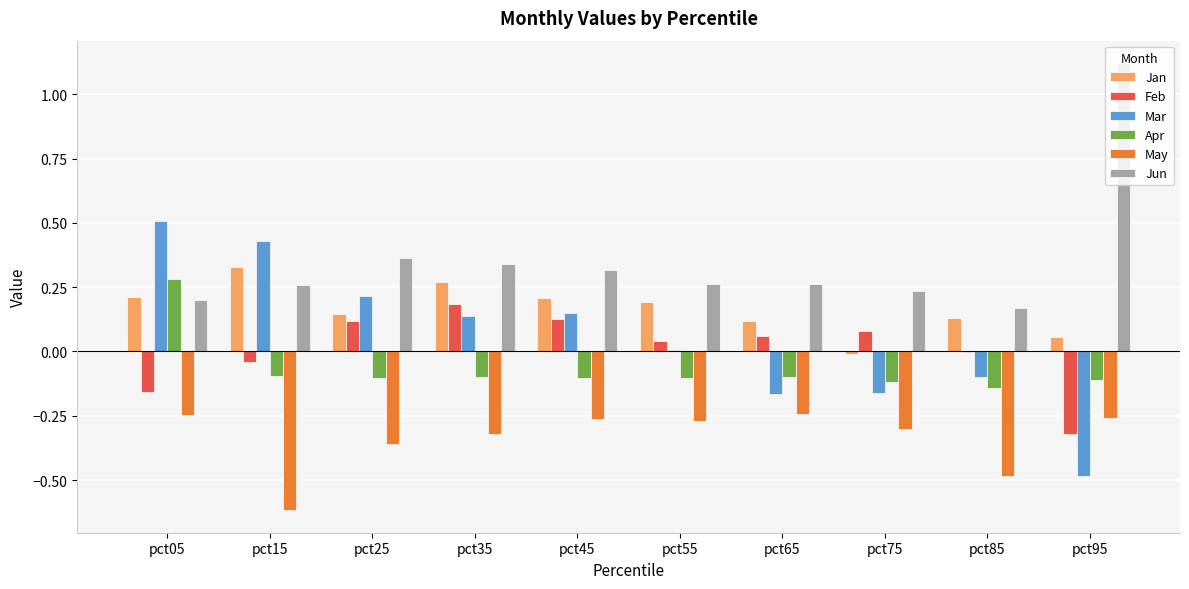

What are all the series names shown in the legend?

Jan, Feb, Mar, Apr, May, Jun